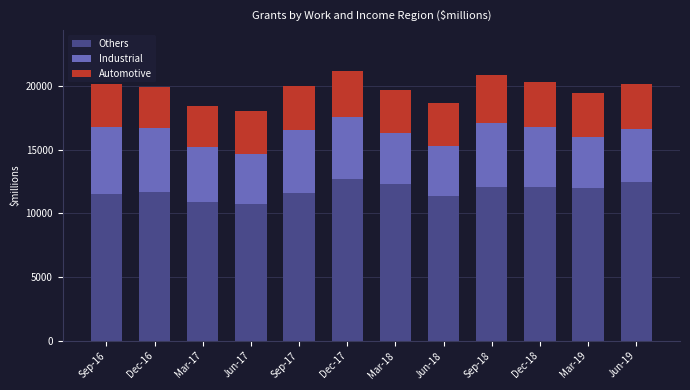

What is the difference between the second highest and minimum values in the Others series?

1683